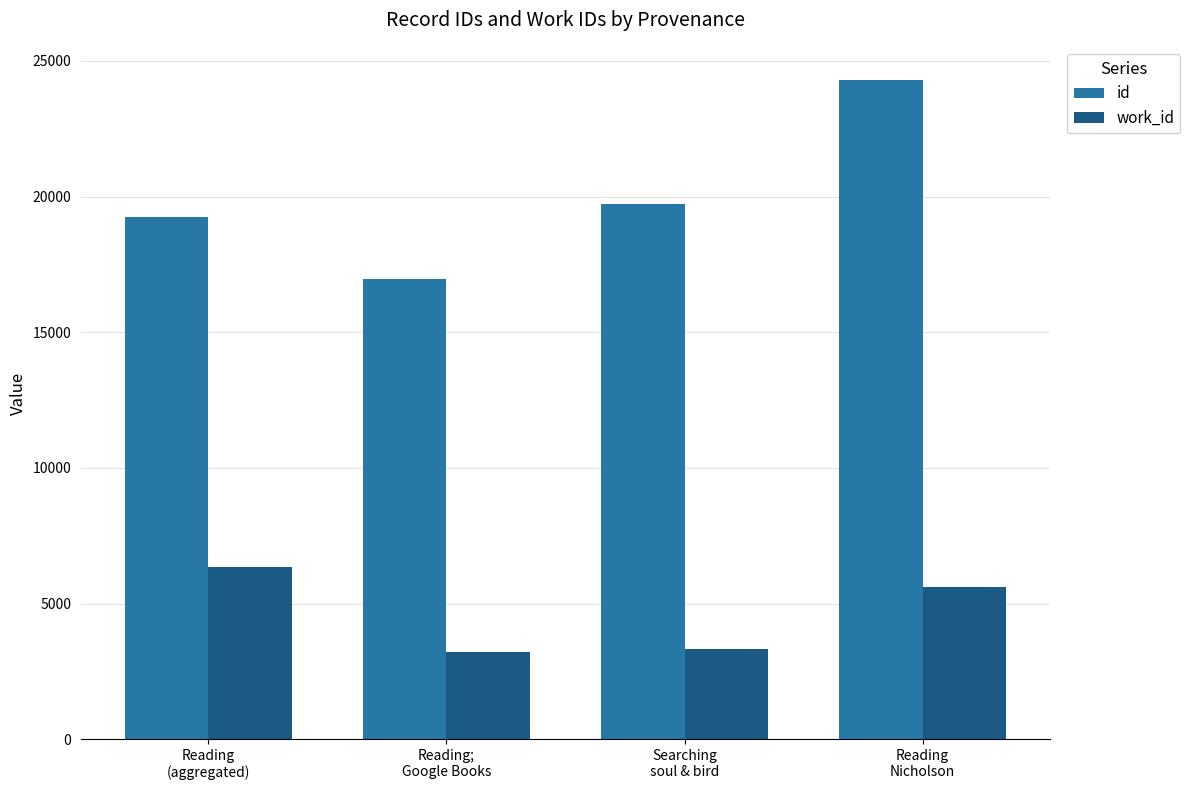

How many distinct data groups are displayed?

2